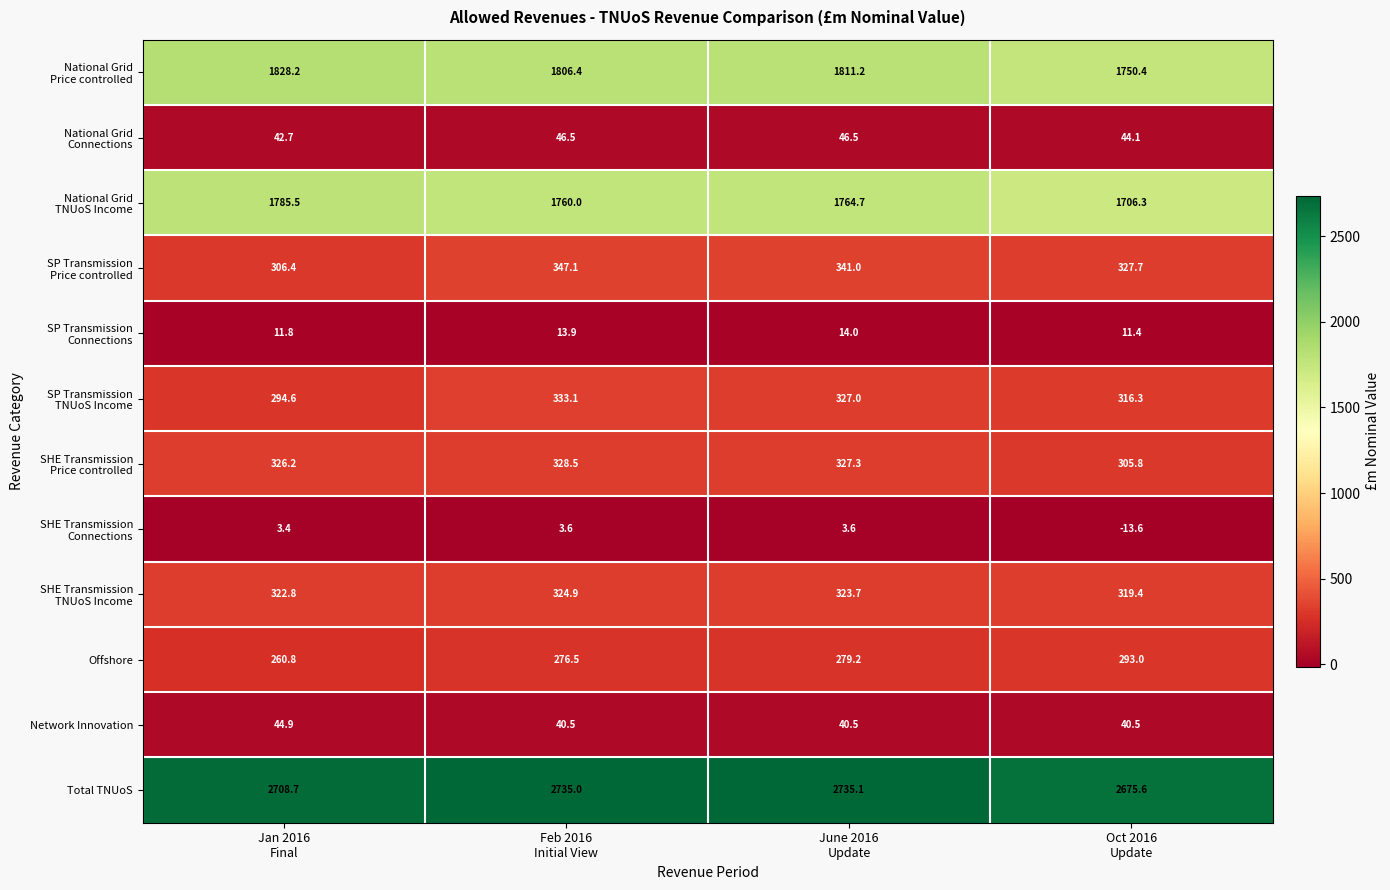

How many categories are shown in the chart?

4